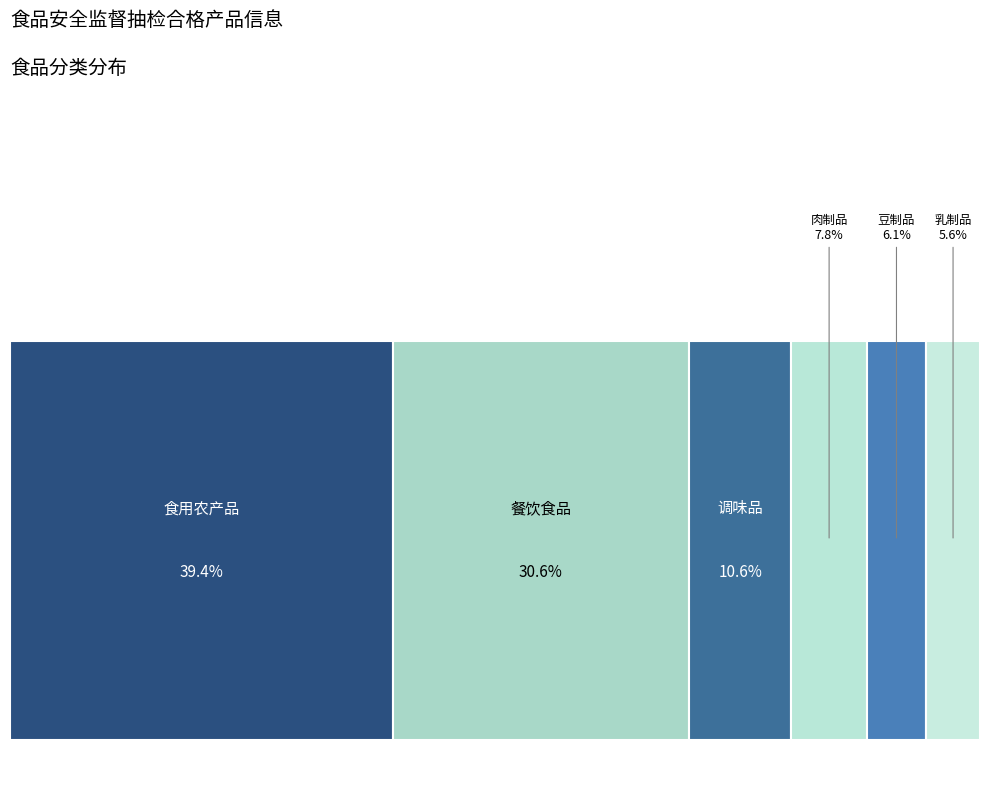

Is it true that 调味品 is 1% of the pie?

False